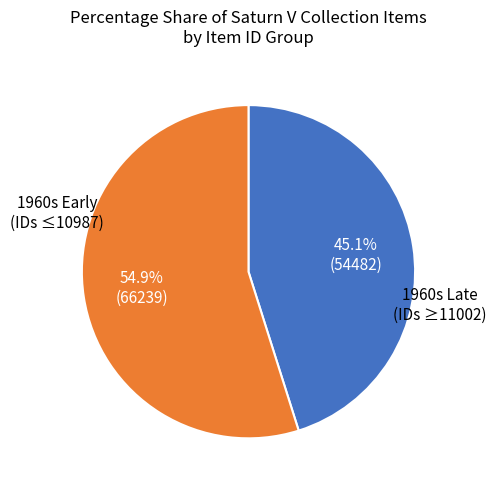

Does any single category account for the majority?

Yes